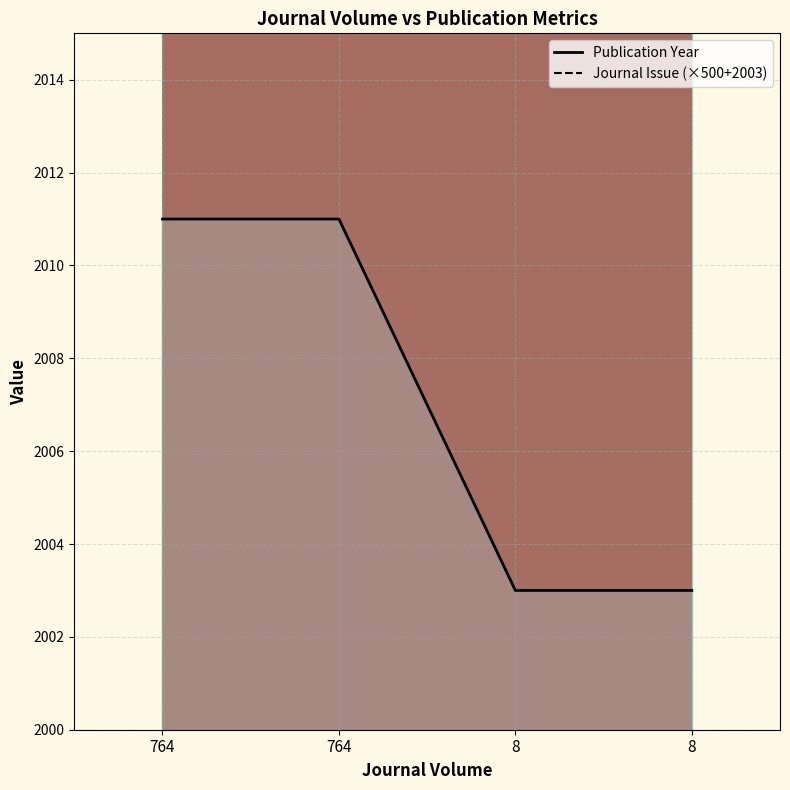

At which label does Publication Year reach its minimum?

8